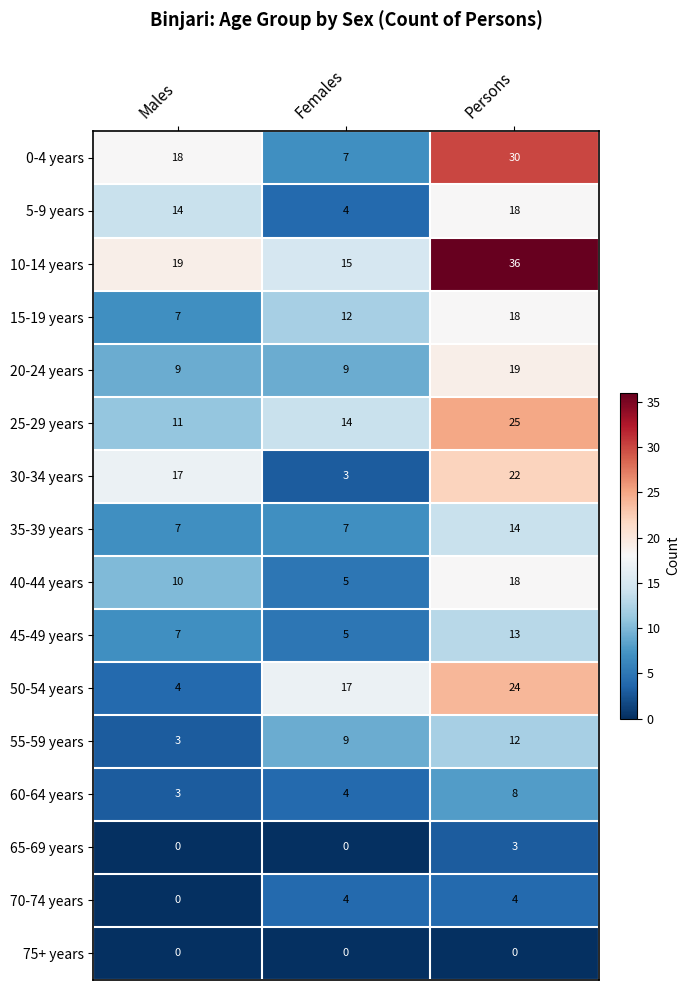

What is the difference between the highest and lowest values at Males?

19